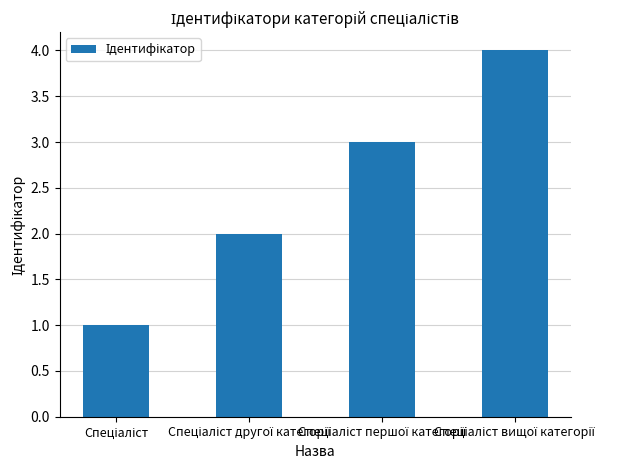

What is the maximum value shown in the chart?

4